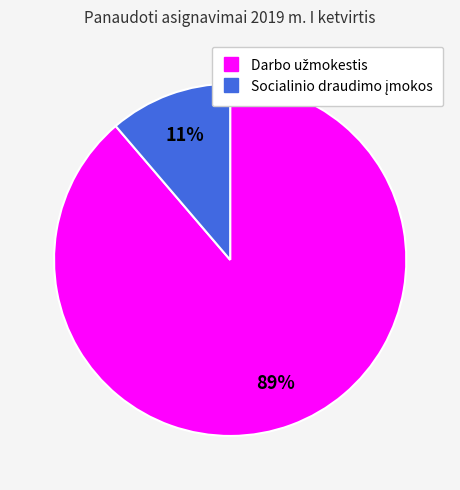

Is there any slice that represents more than half of the pie?

Yes